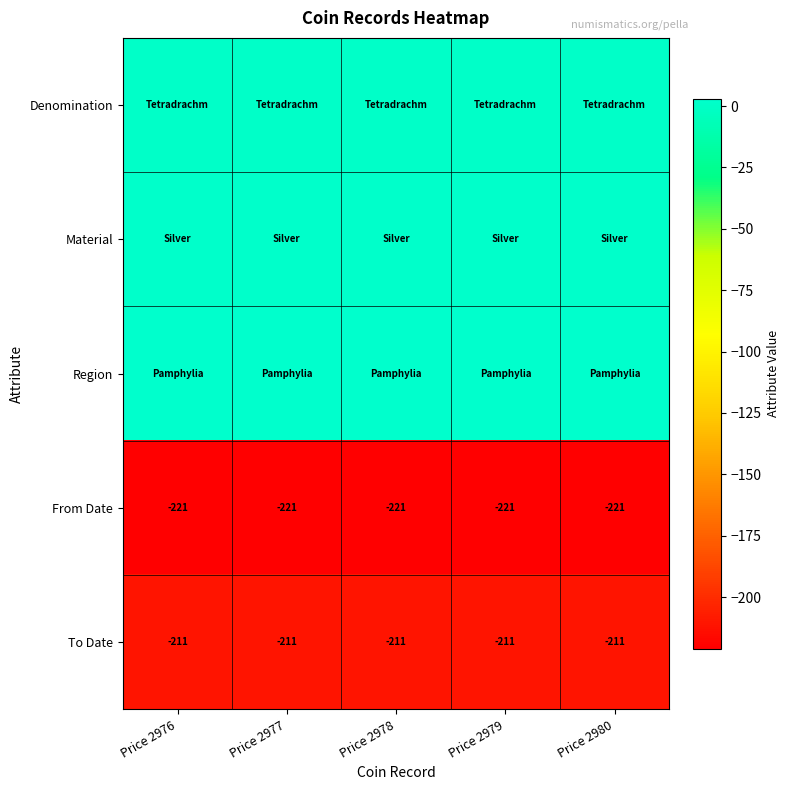

What is the average value of the From Date series?

-221